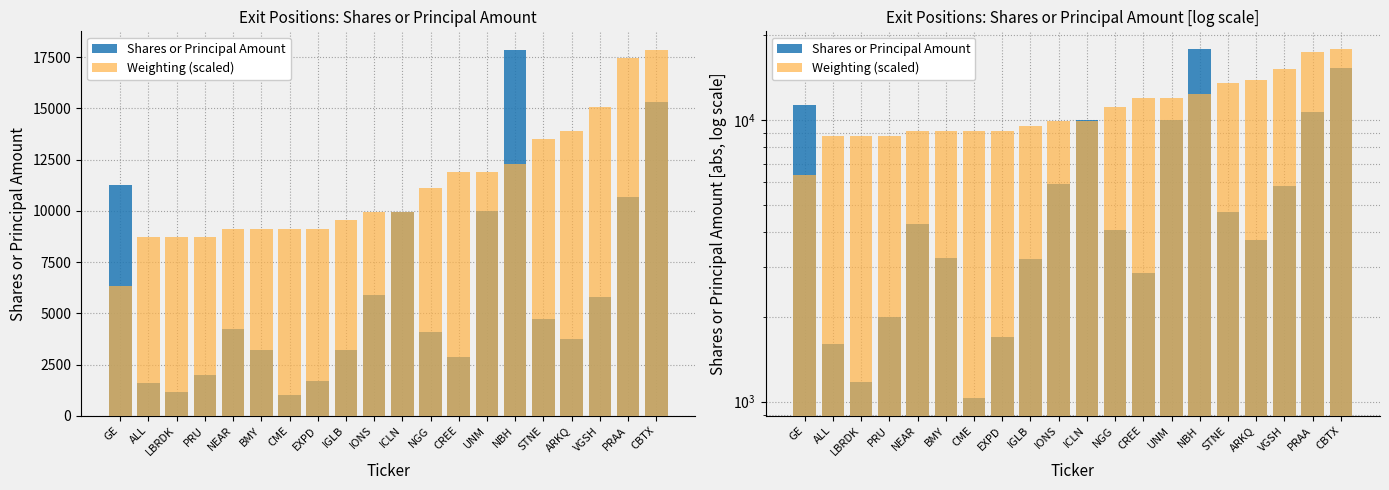

What are all the series names shown in the legend?

Shares or Principal Amount, Weighting (scaled)